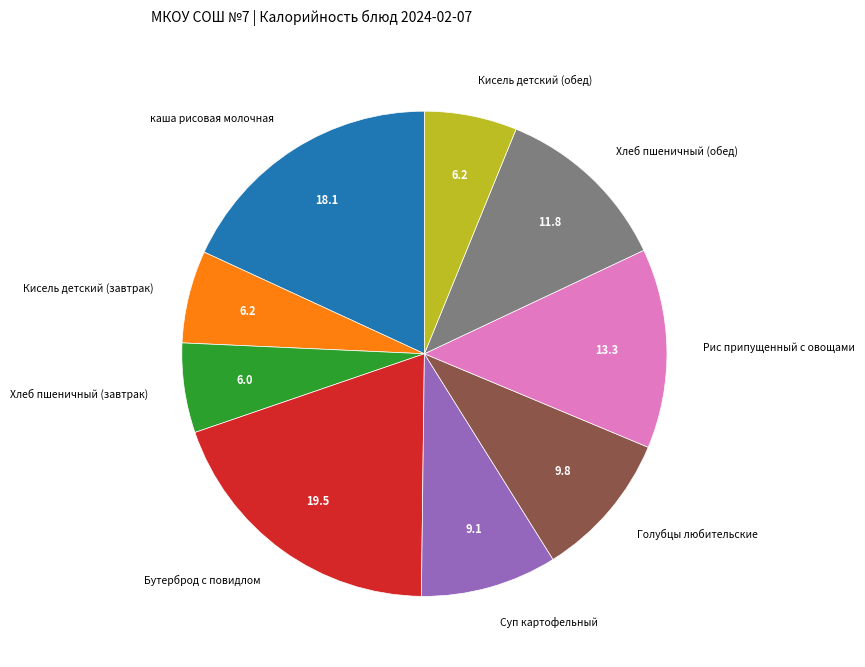

Does any single category account for the majority?

No